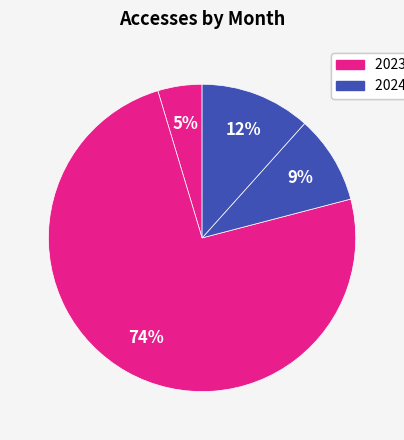

Which slice is the largest?

2023-08-01